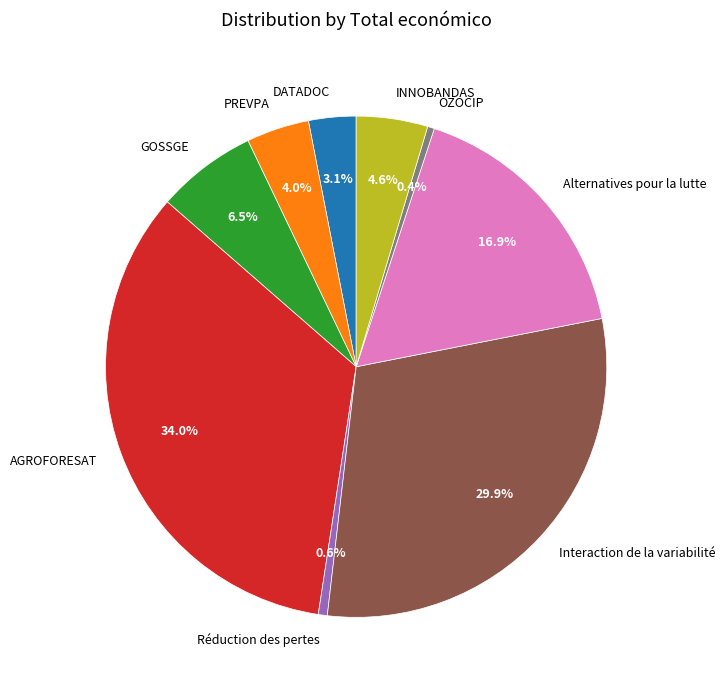

Which category has the biggest portion of the pie?

AGROFORESAT